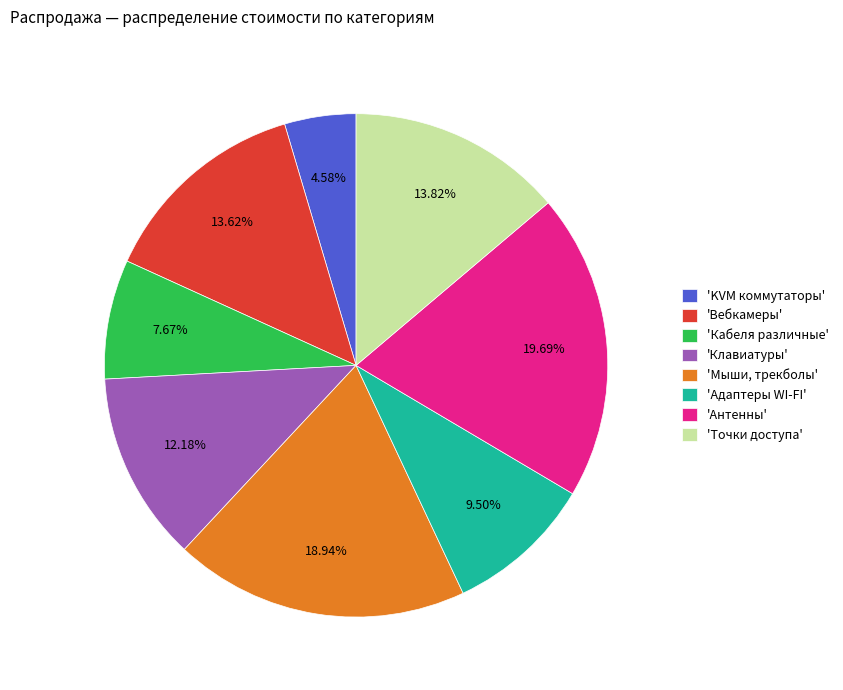

Count the number of slices in the pie.

8